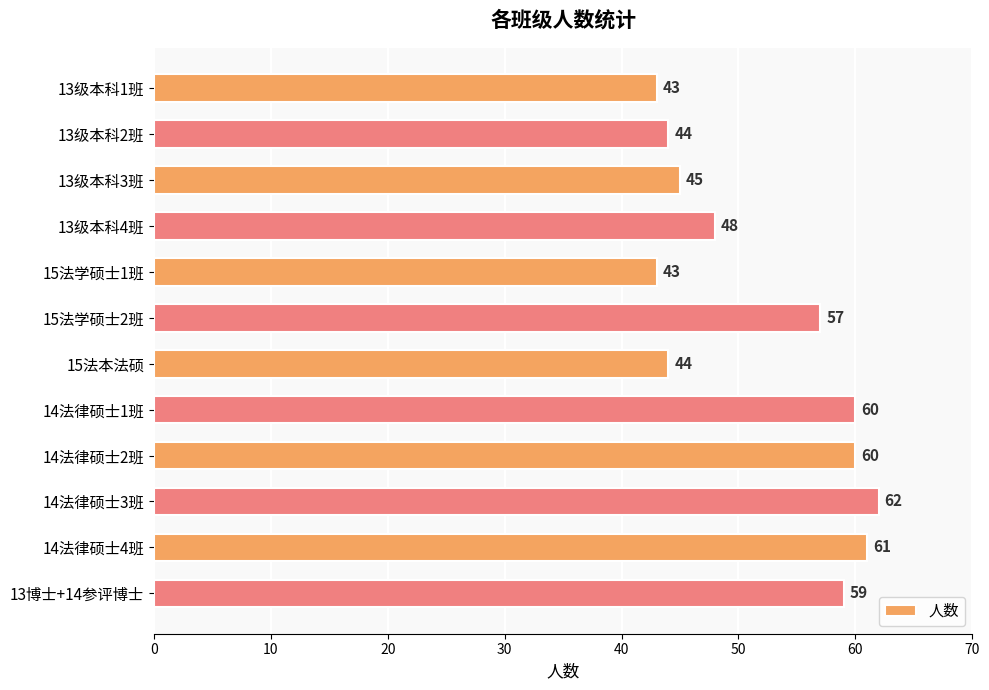

How many bars are there in total?

12